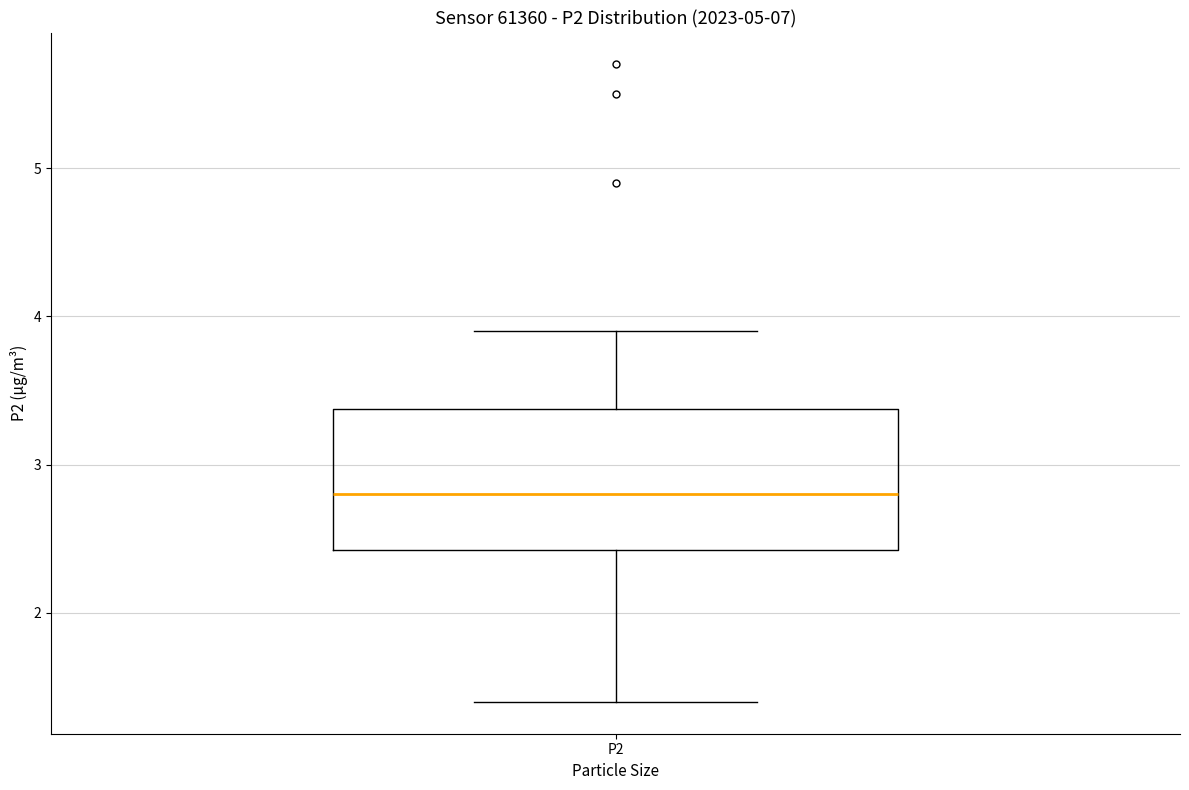

Where does the lower whisker of the box for P2 end on the y-axis? The values are not printed on the chart, so give them approximately, as read against the axis.

1.4